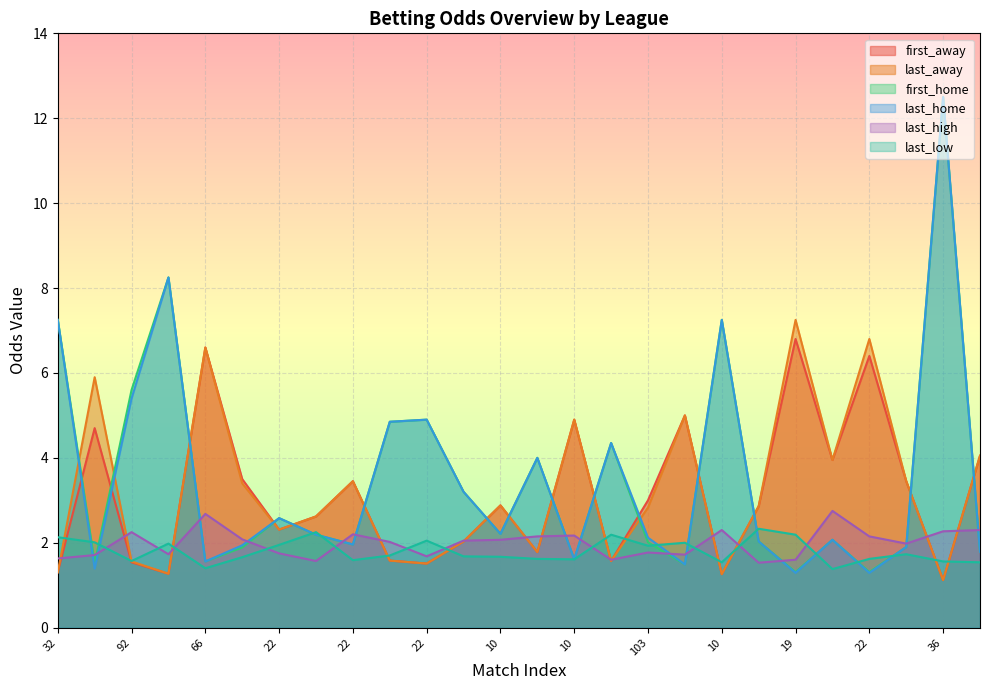

At how many categories does at least one series exceed 6?

7